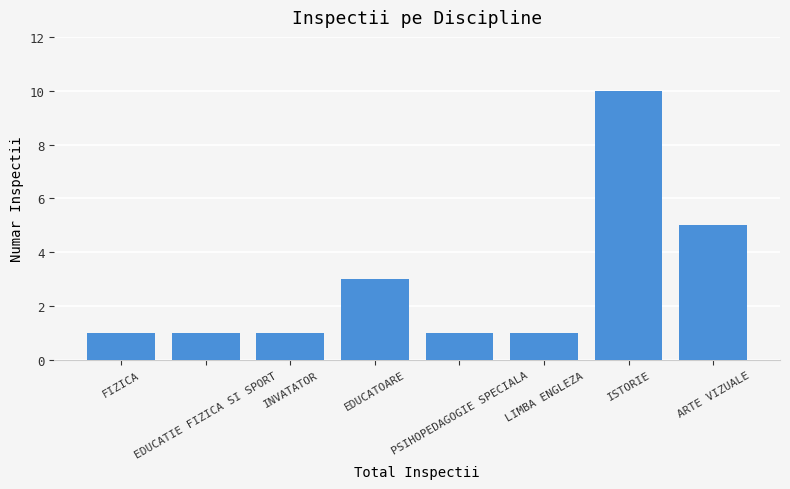

Approximately how many times larger is the value at EDUCATOARE compared to FIZICA?

3.0